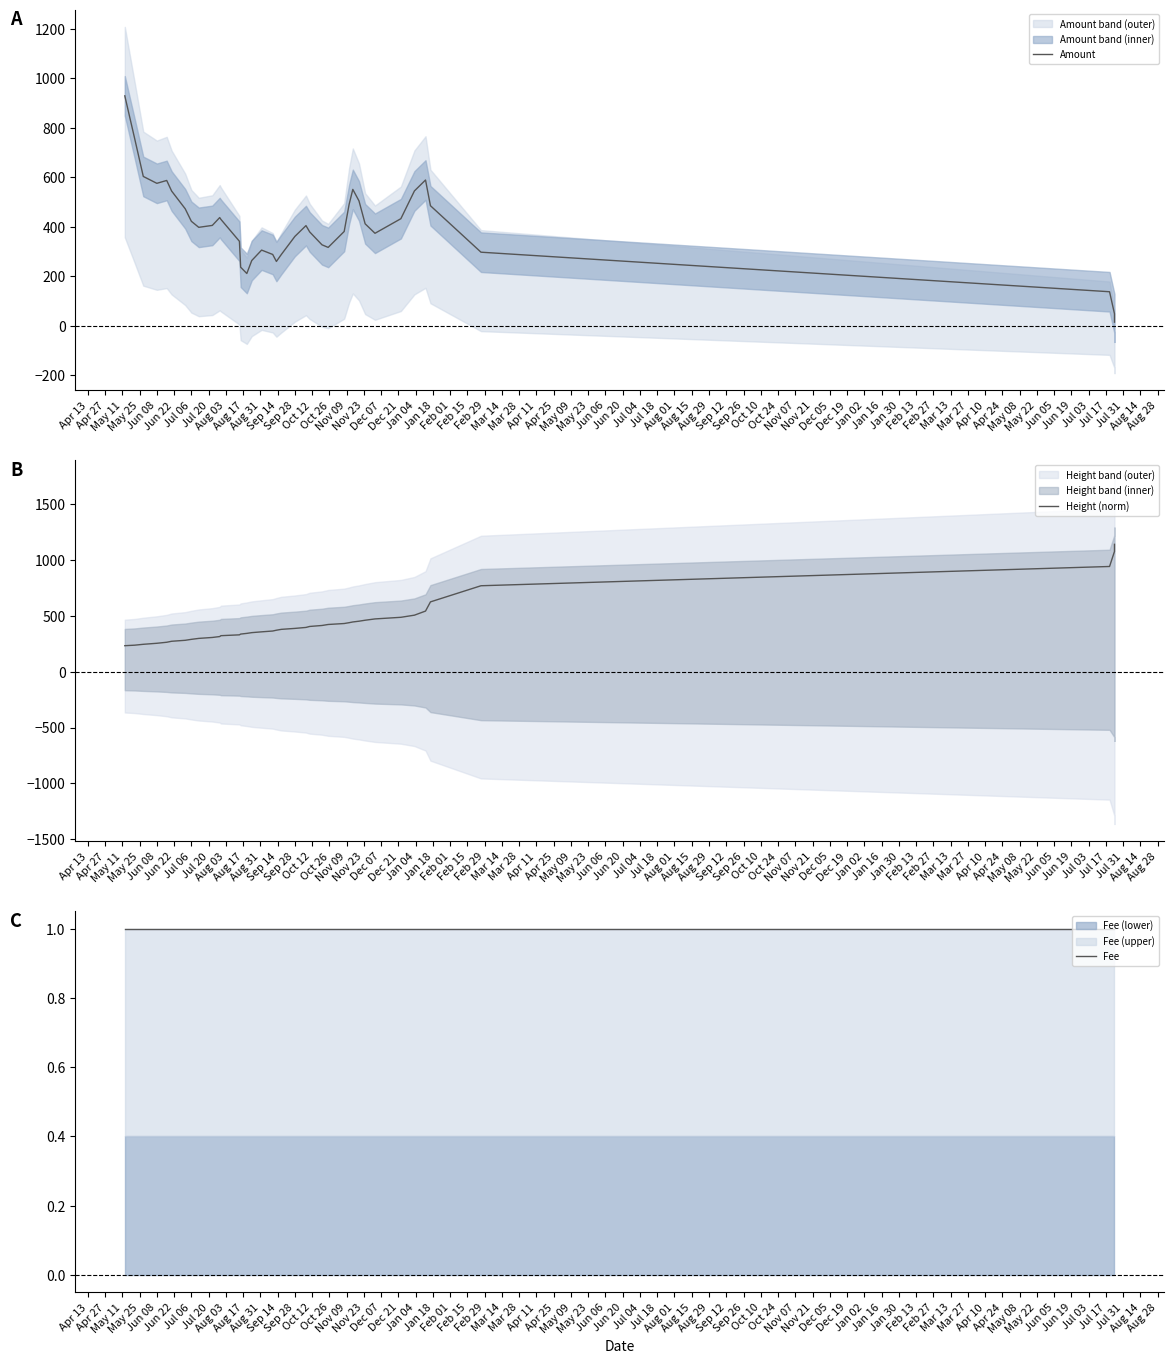

True or false: Fee and Height (norm) cross at least once.

False